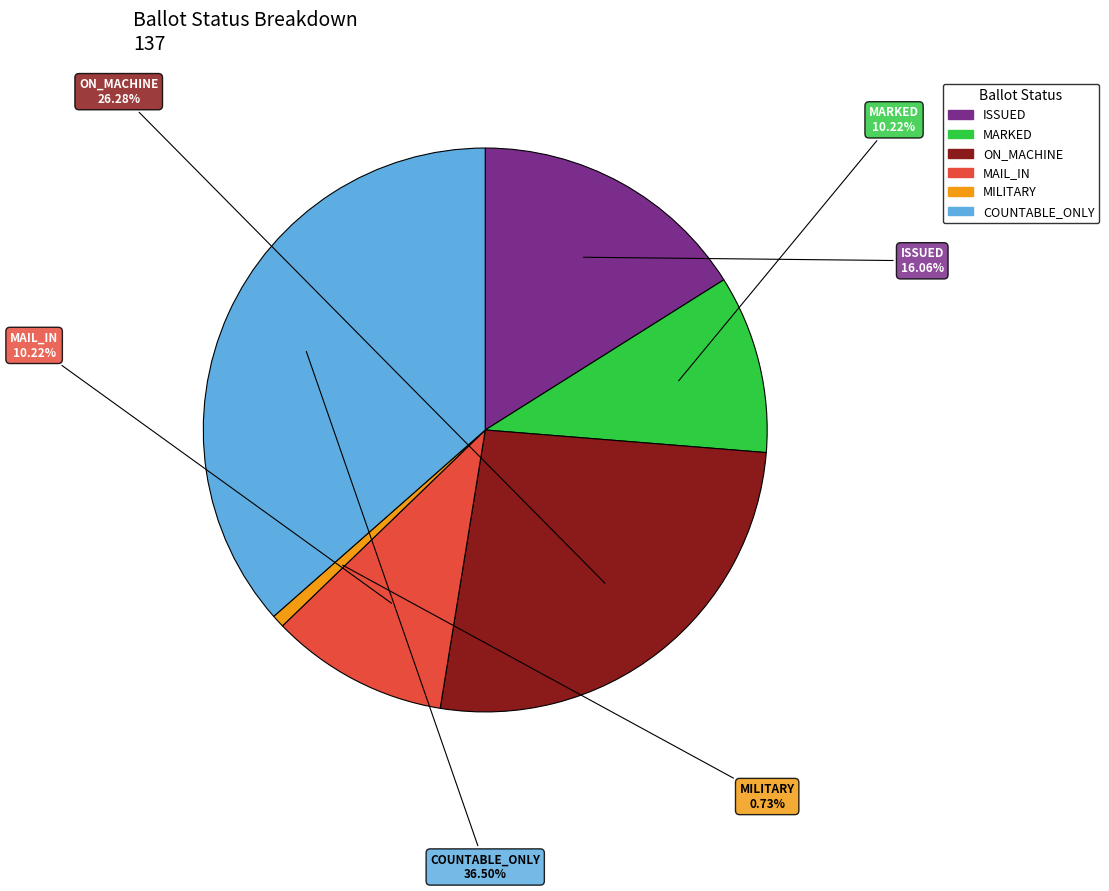

Between ON_MACHINE and COUNTABLE_ONLY, which is larger?

COUNTABLE_ONLY